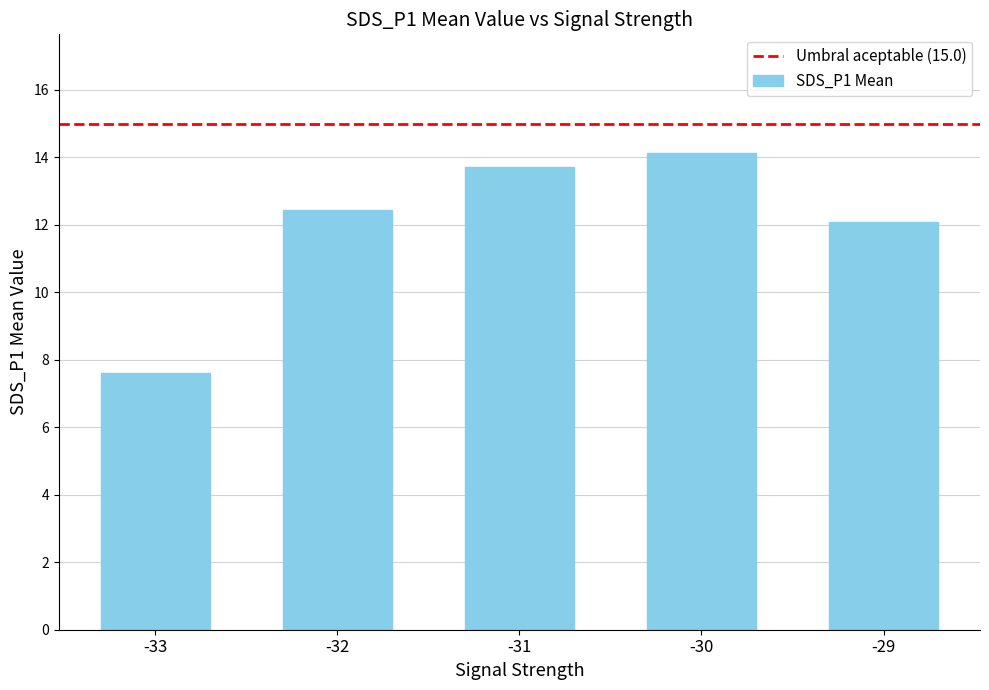

Approximately how many times larger is the value at -33 compared to -29?

0.6